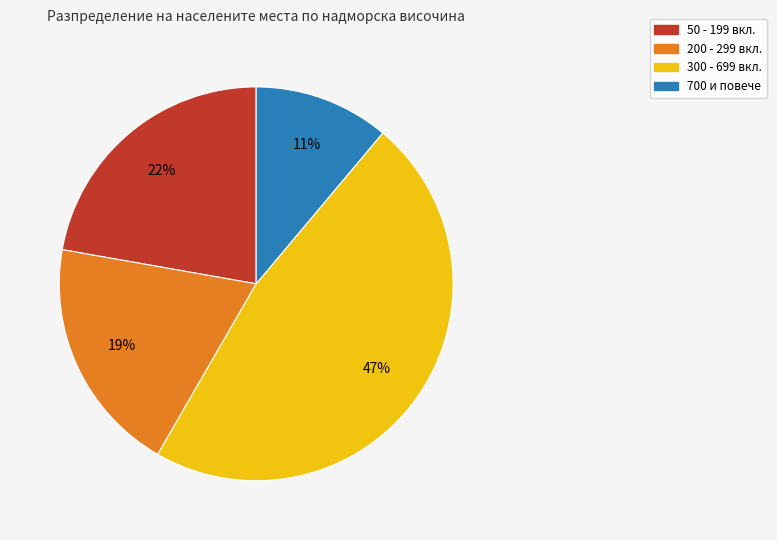

To the nearest percent, what is the difference between the largest and smallest slice percentages?

36%